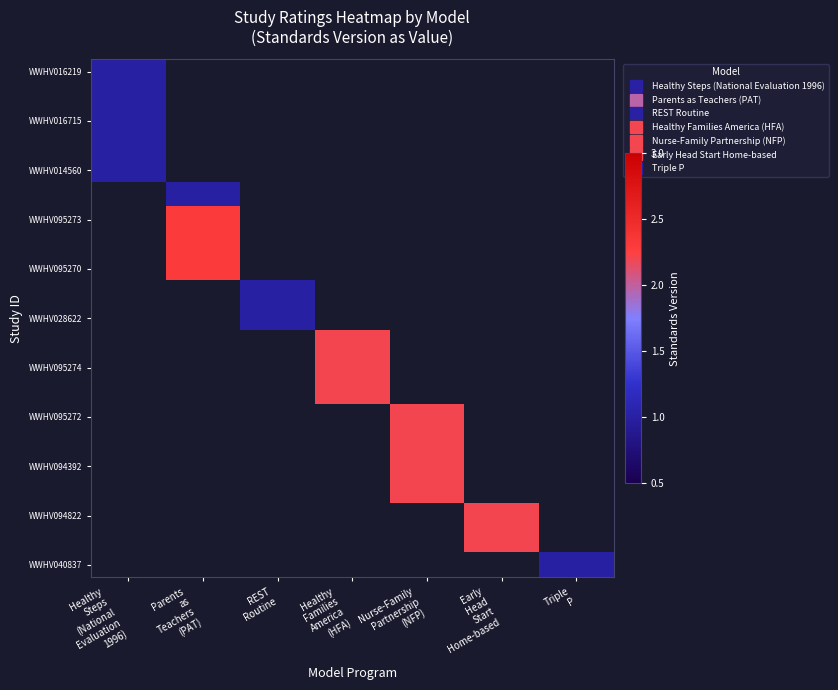

What is the minimum value shown in the chart?

1.0